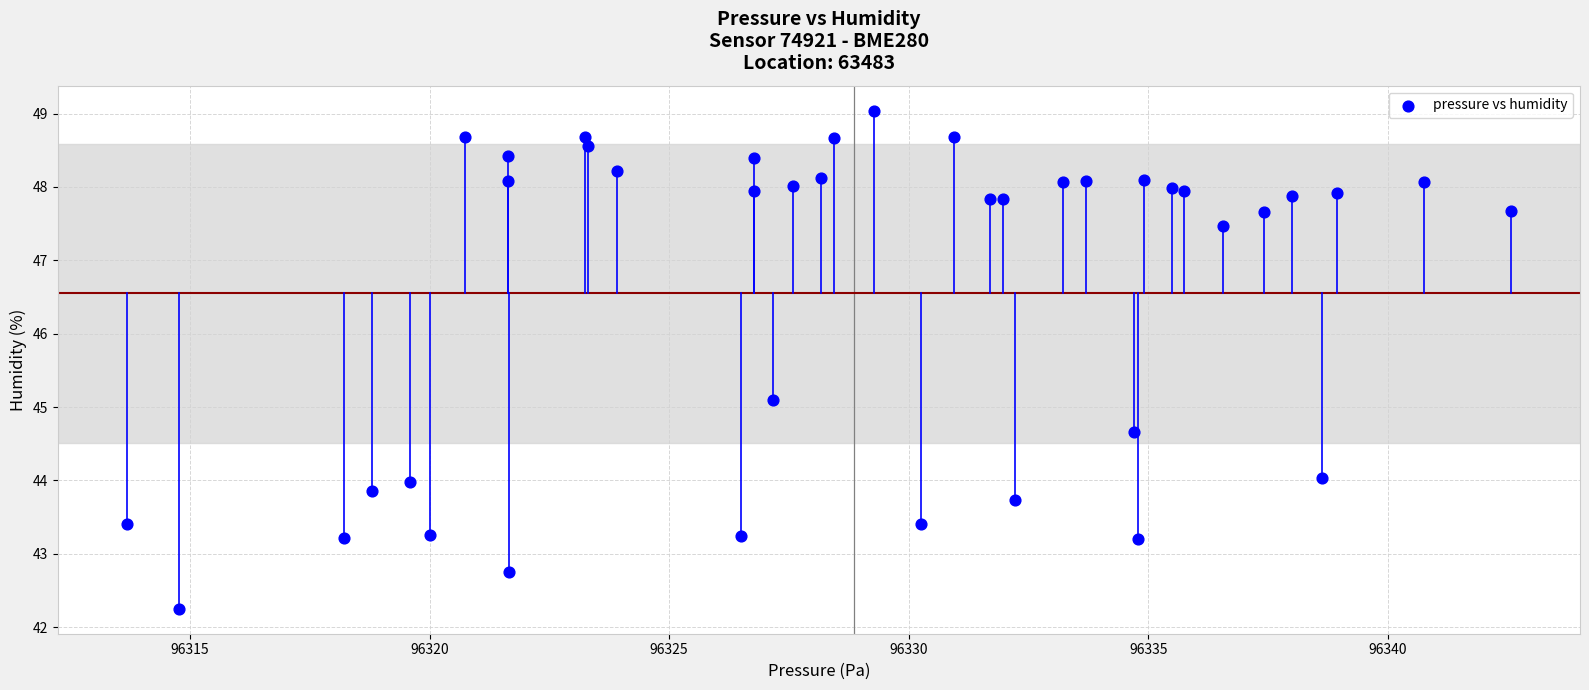

What Y value in the scatter plot is closest to 45?

45.1